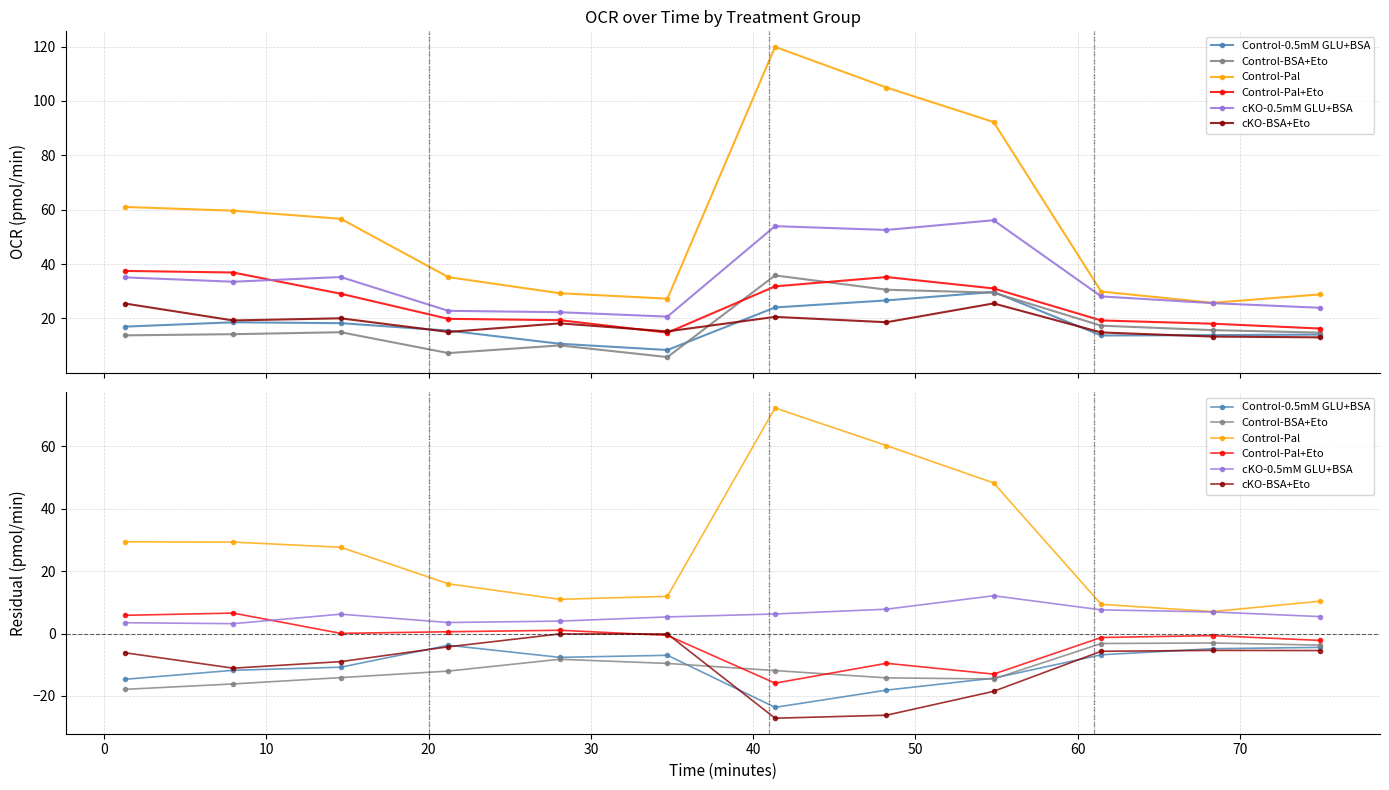

Which series has the largest total across all categories?

Control-Pal